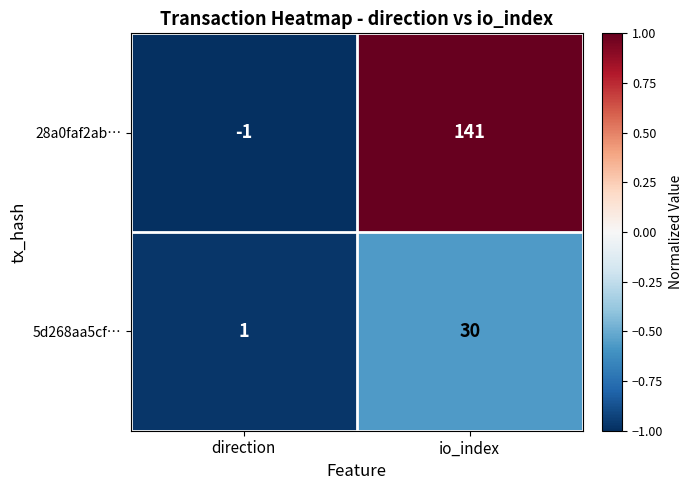

How many series are shown in this chart?

2